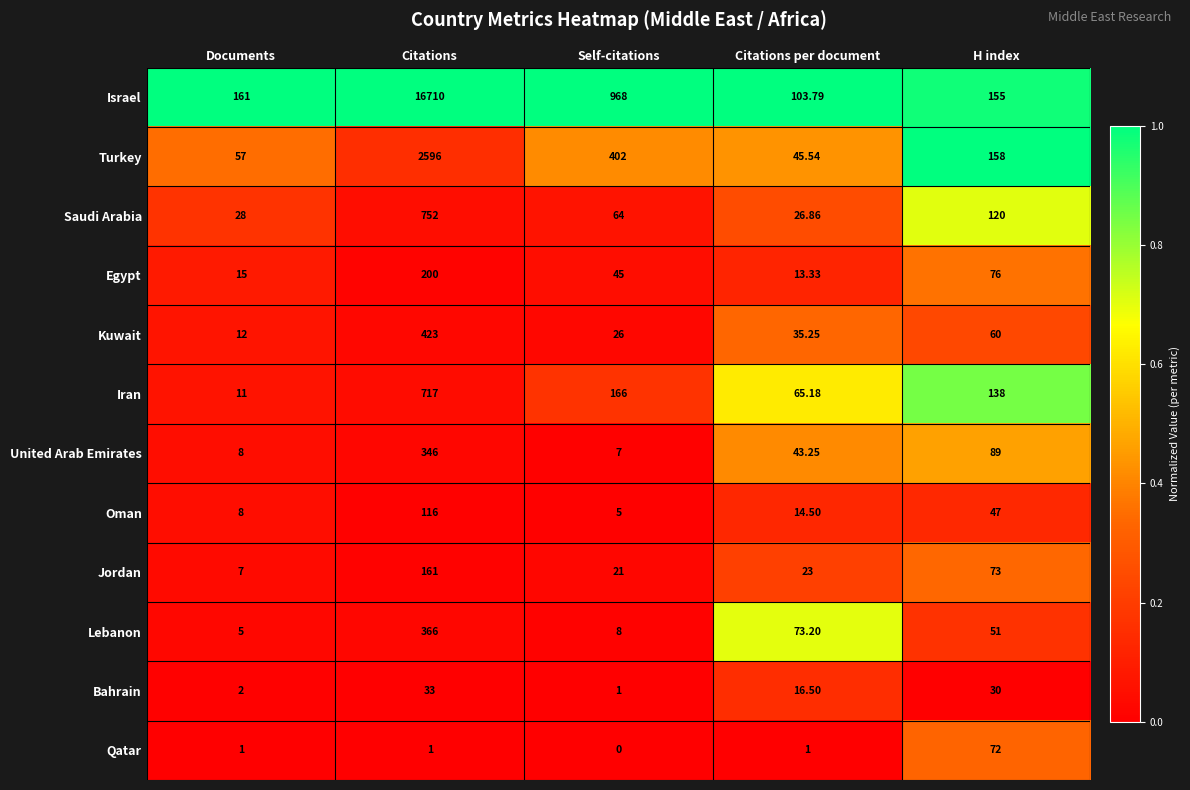

Rank the series by their maximum value, from highest to lowest.

Israel, Turkey, Saudi Arabia, Iran, Kuwait, Lebanon, United Arab Emirates, Egypt, Jordan, Oman, Qatar, Bahrain